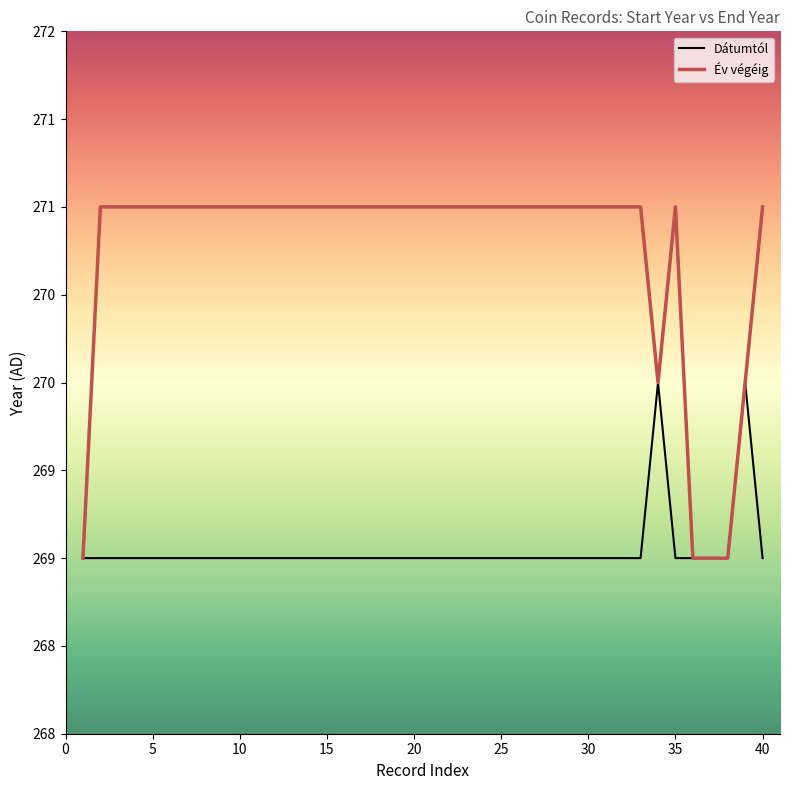

What is the average value of the Dátumtól series?

269